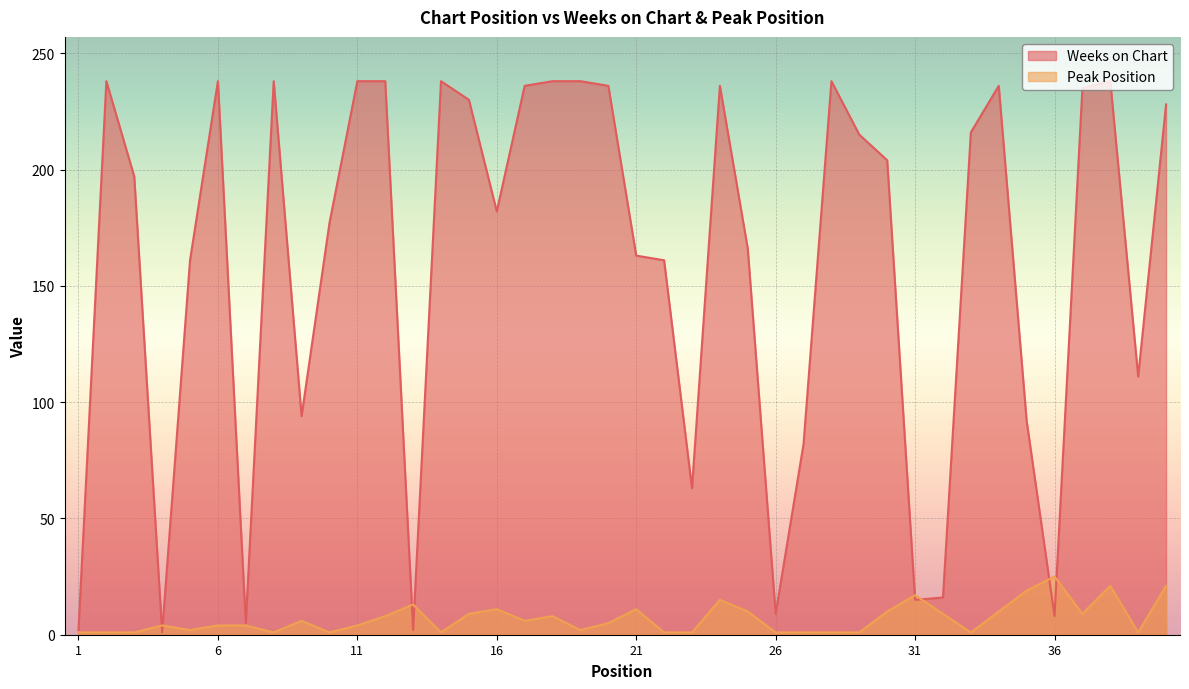

How many interior local peaks does the Peak Position series have?

10